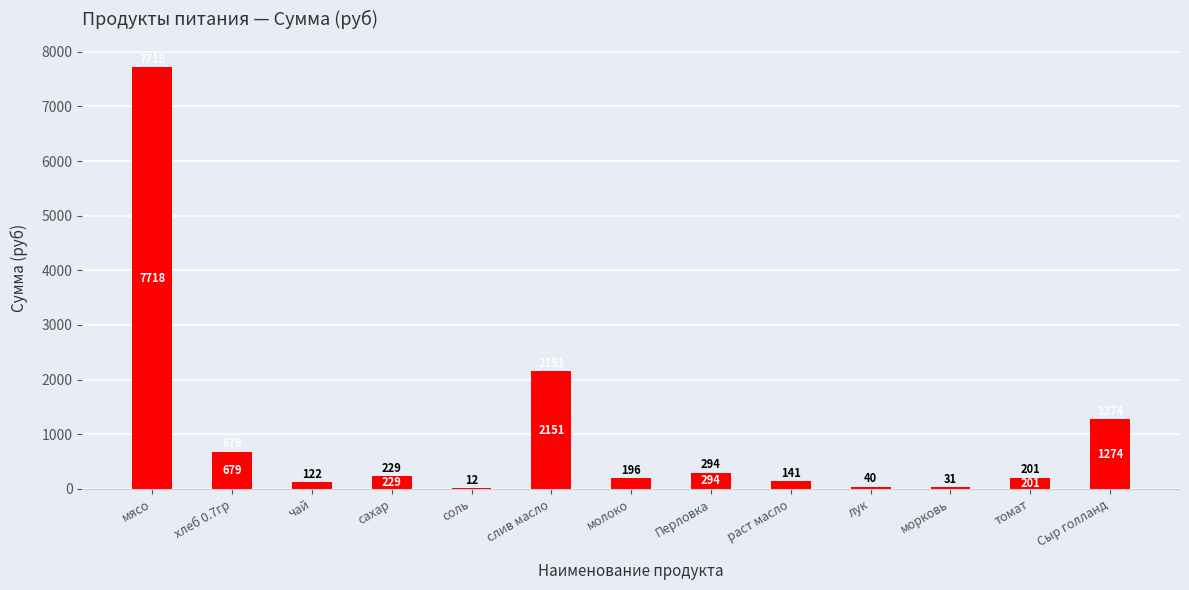

Read the value at сахар.

229.1